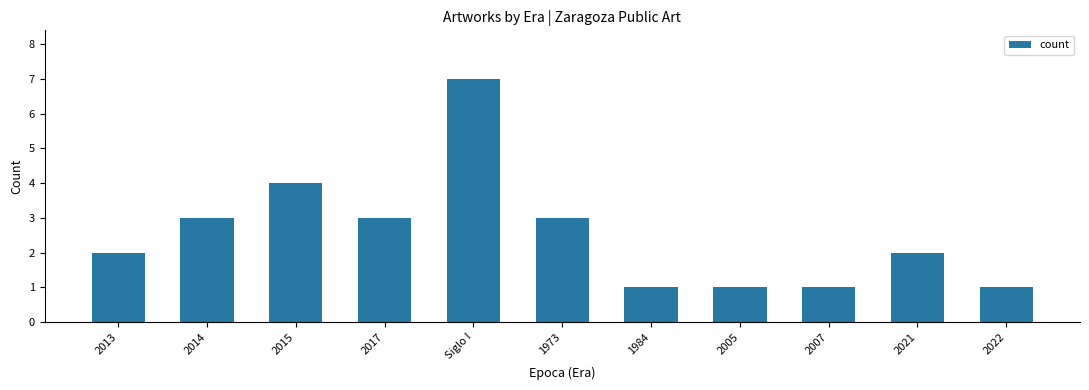

Reading left to right, what are all the values shown in this chart?

2	3	4	3	7	3	1	1	1	2	1